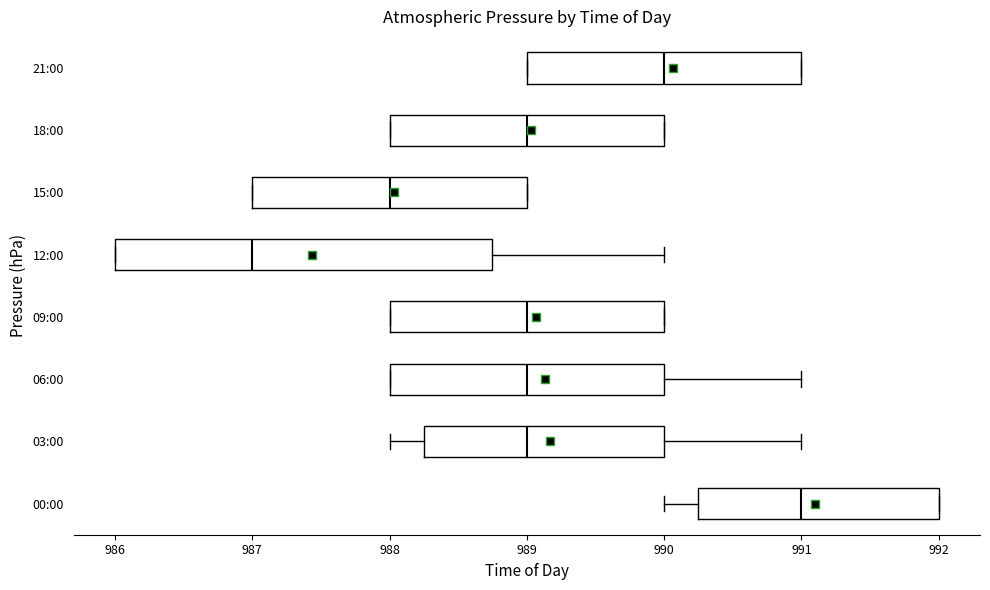

Where is the right edge of the box for 00:00 on the x-axis? The values are not printed on the chart, so give them approximately, as read against the axis.

992.0